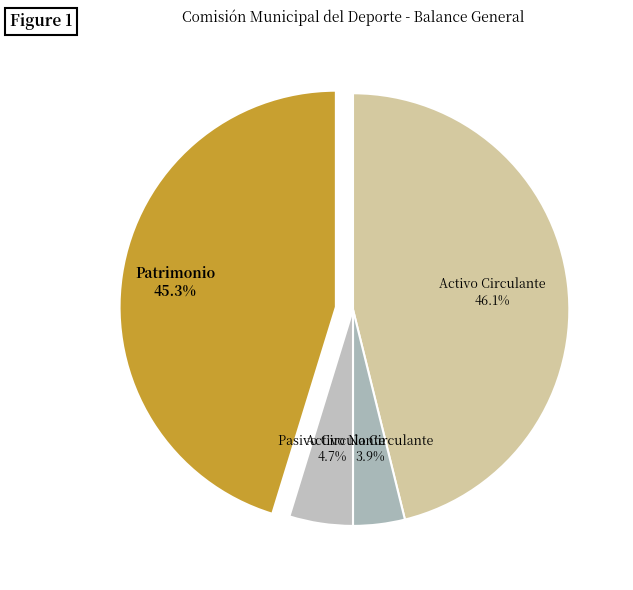

Count the number of slices in the pie.

4